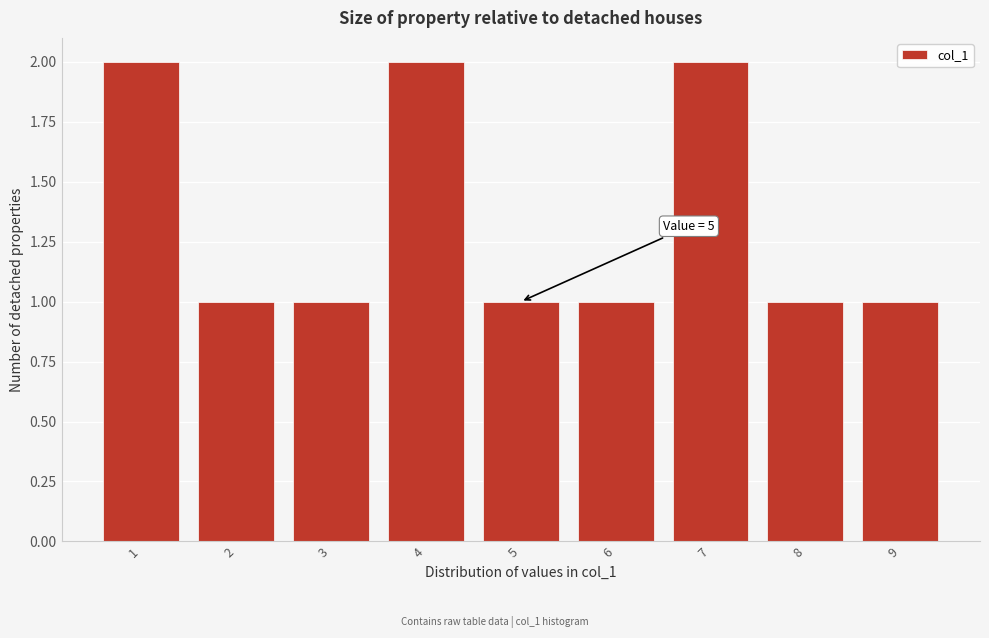

Reading left to right, transcribe all the data shown in this chart.

1=2	2=1	3=1	4=2	5=1	6=1	7=2	8=1	9=1